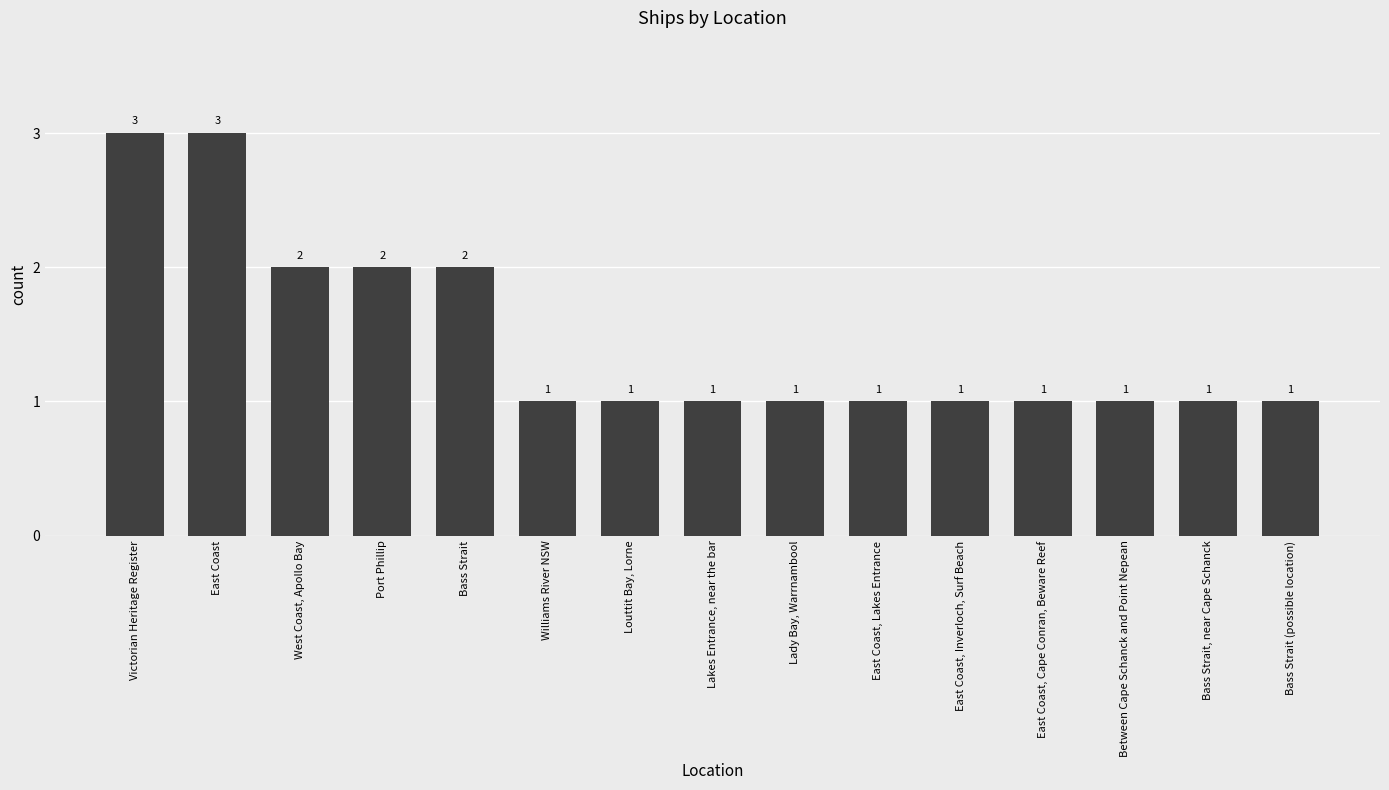

Count the number of categories in the chart.

15